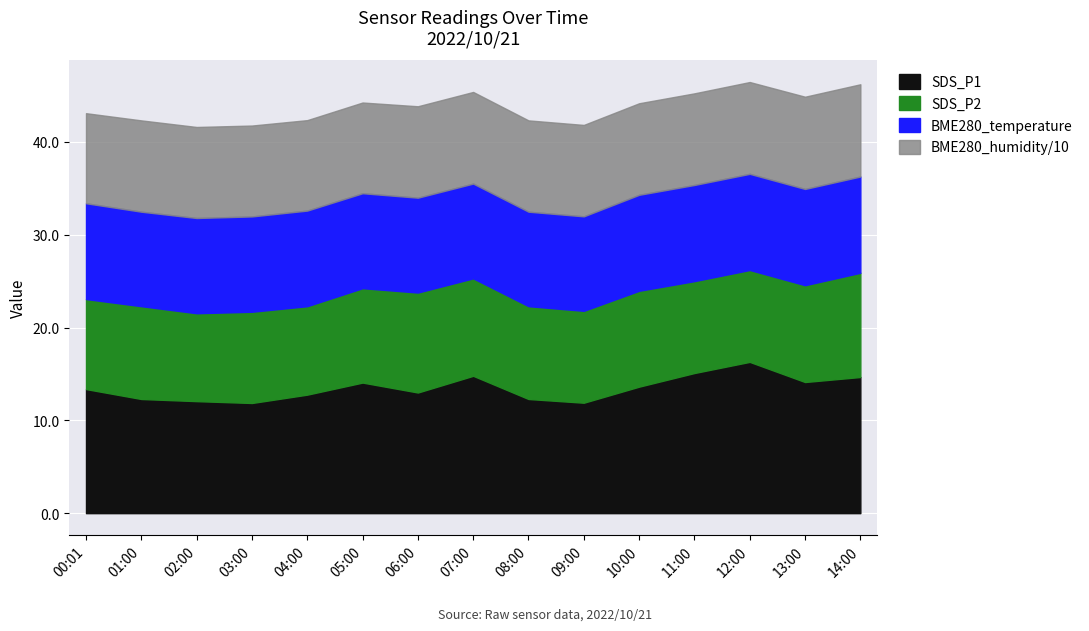

What are all the series names shown in the legend?

SDS_P1, SDS_P2, BME280_temperature, BME280_humidity/10